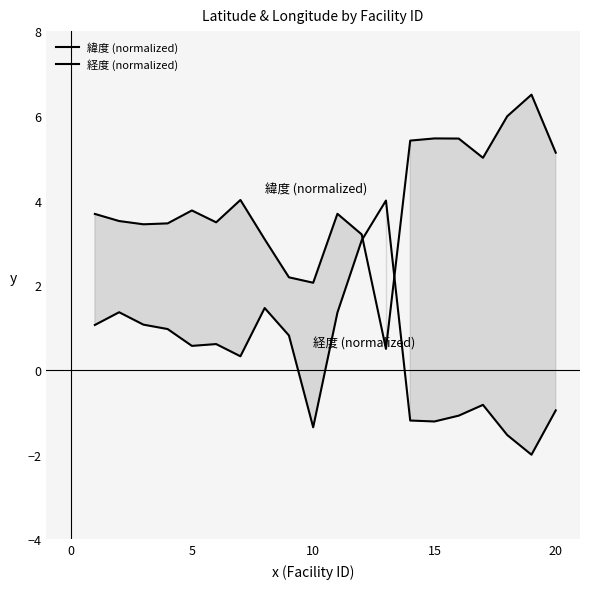

The value of 緯度 (normalized) at 15 is 5.5. True or false?

True